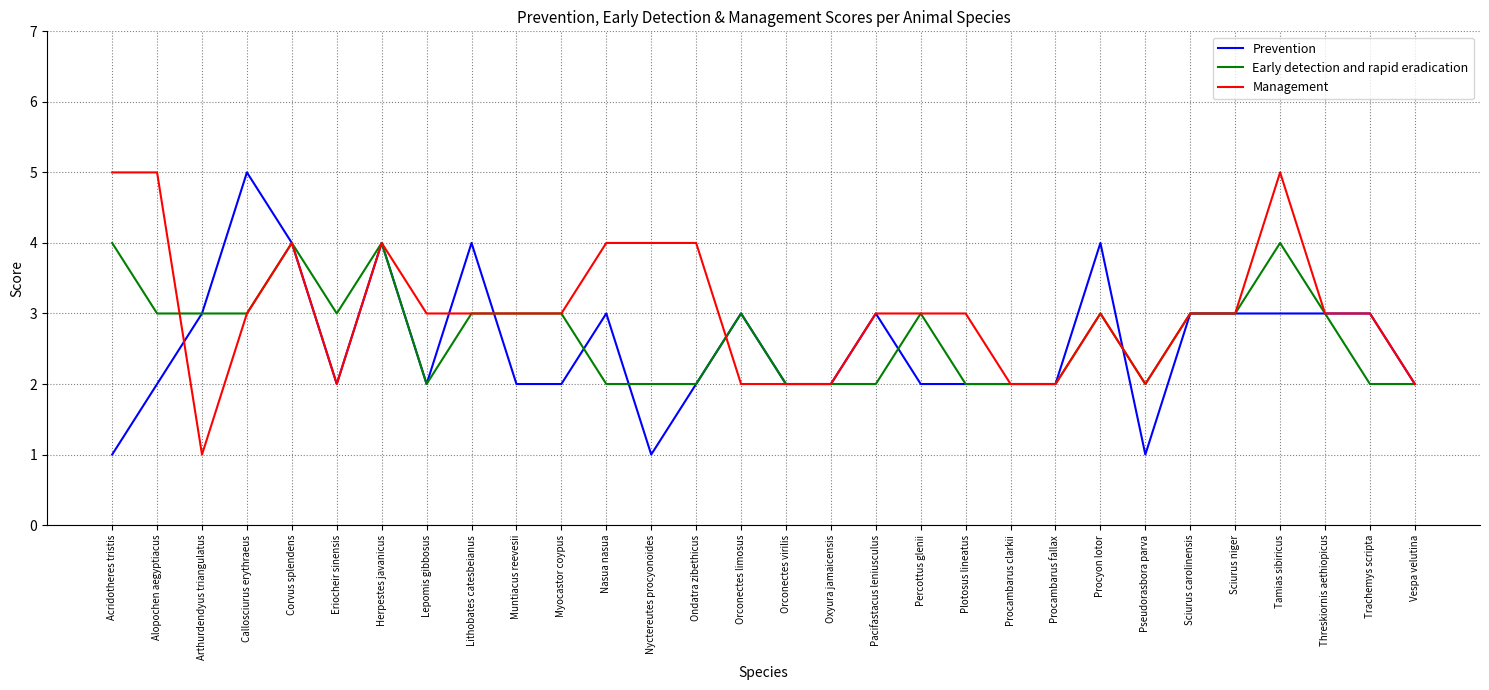

What position from the right is Lepomis gibbosus?

23